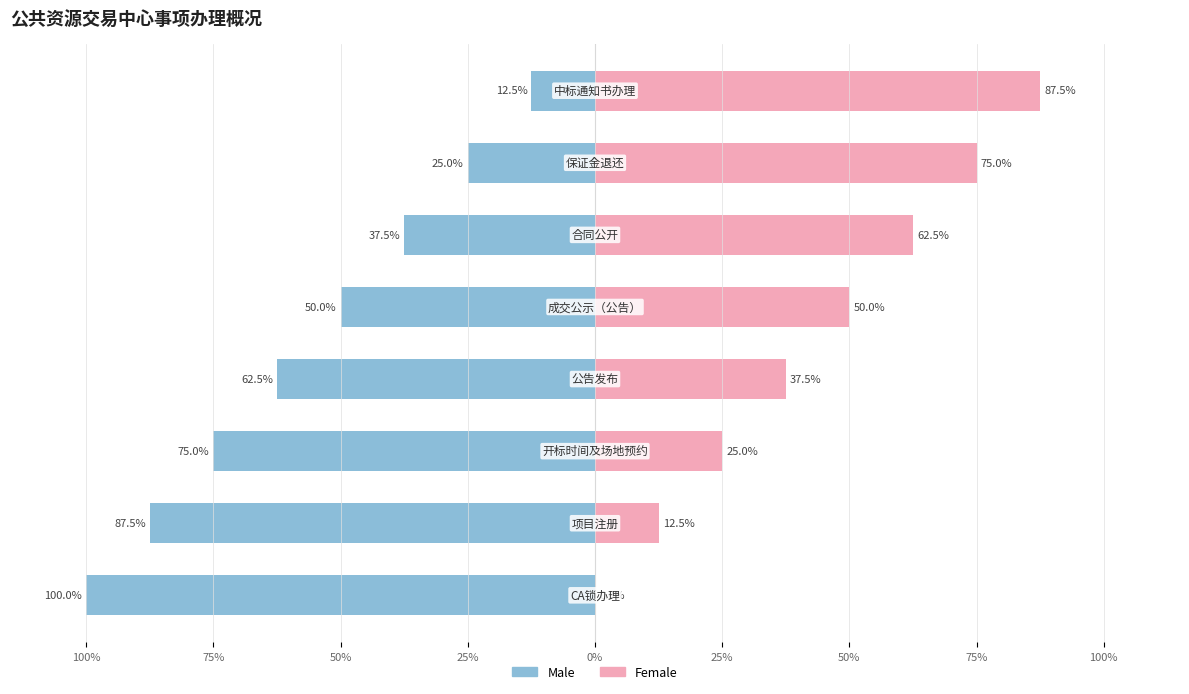

How many bars are there in total?

16